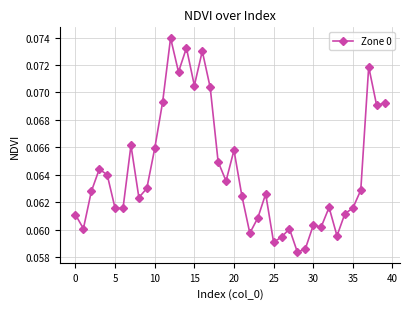

True or false: the data has more than 1 interior local peaks.

True